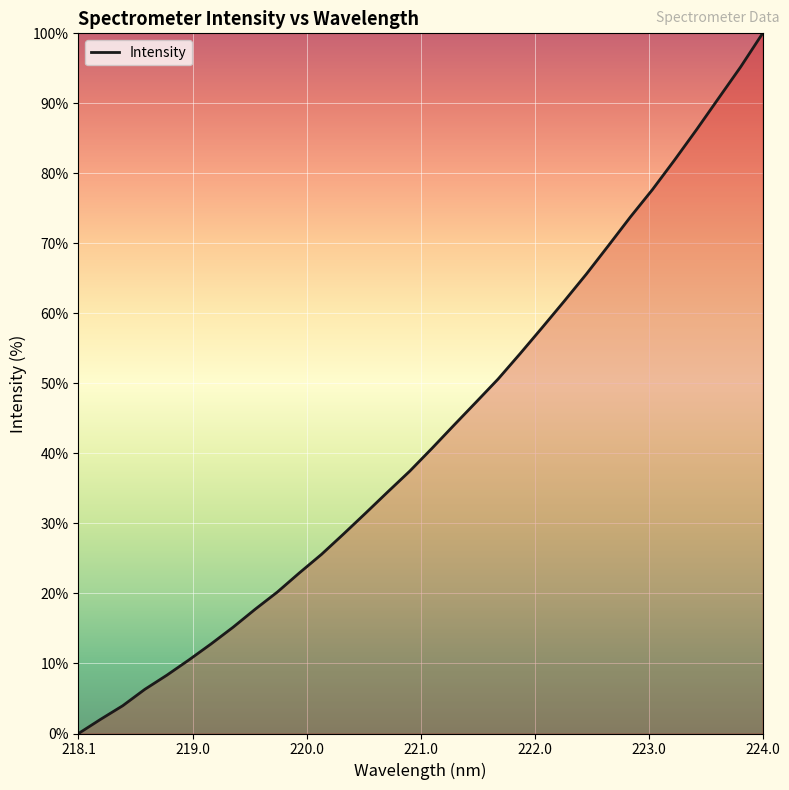

How many values are above zero?

31